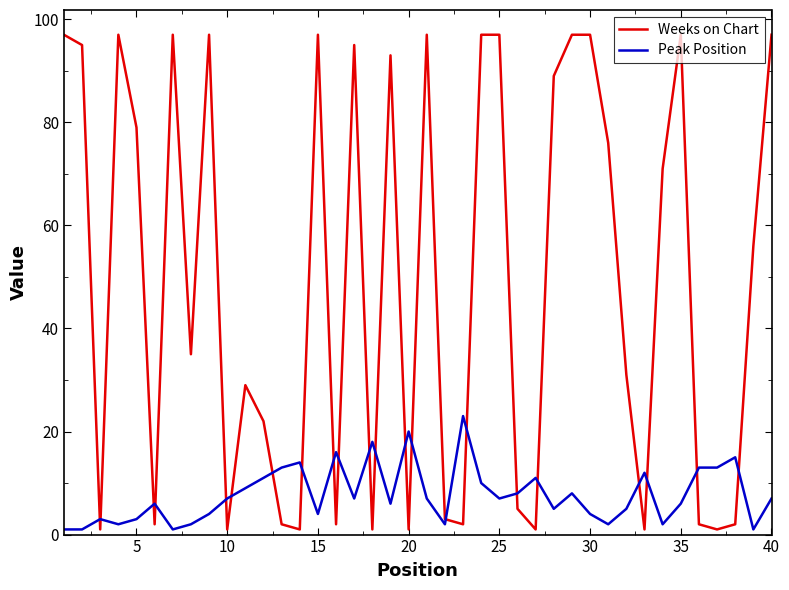

Which series has the widest spread of values?

Weeks on Chart